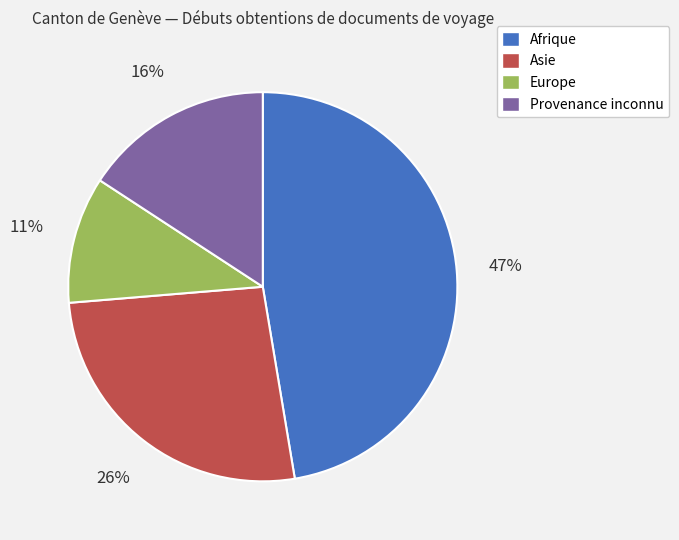

Approximately how many times larger is the value at Provenance inconnu compared to Asie?

0.6